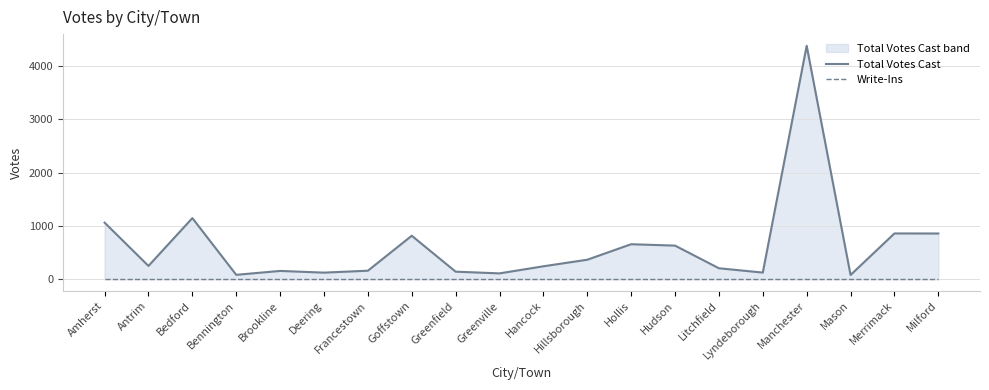

What is the value of the Total Votes Cast point at the 8th from the left?

816